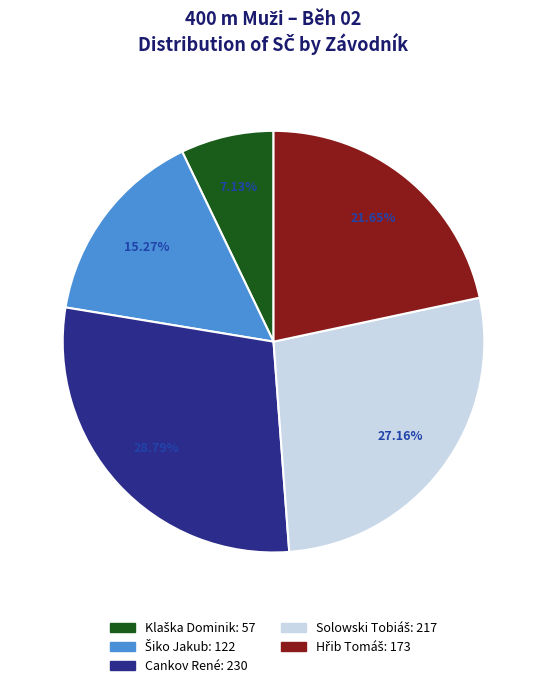

Is there a majority slice in this chart?

No